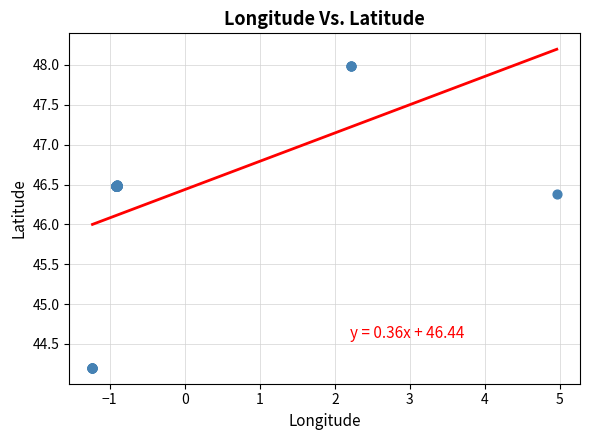

What Y value in the scatter plot is closest to 46?

46.4